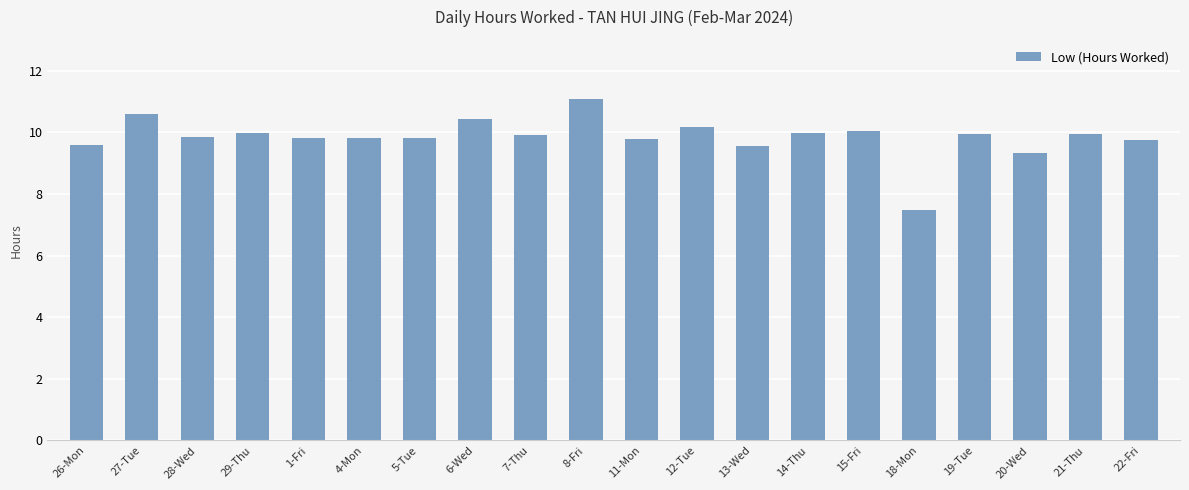

How many values are below 9?

1